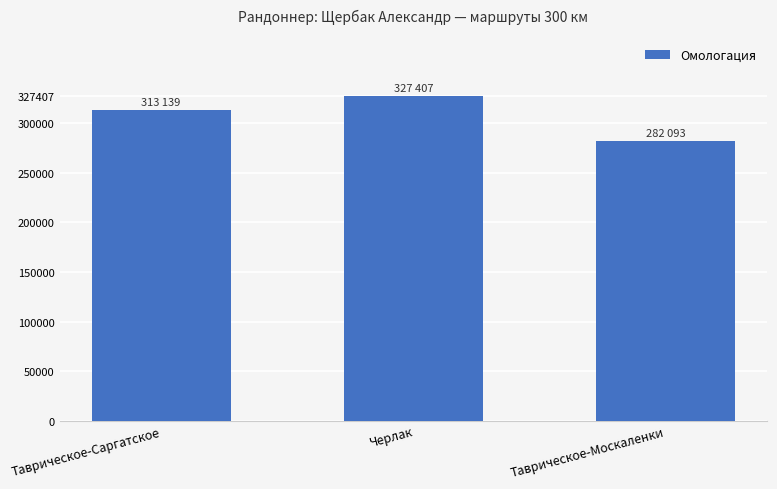

Does the chart contain stacked bars?

No